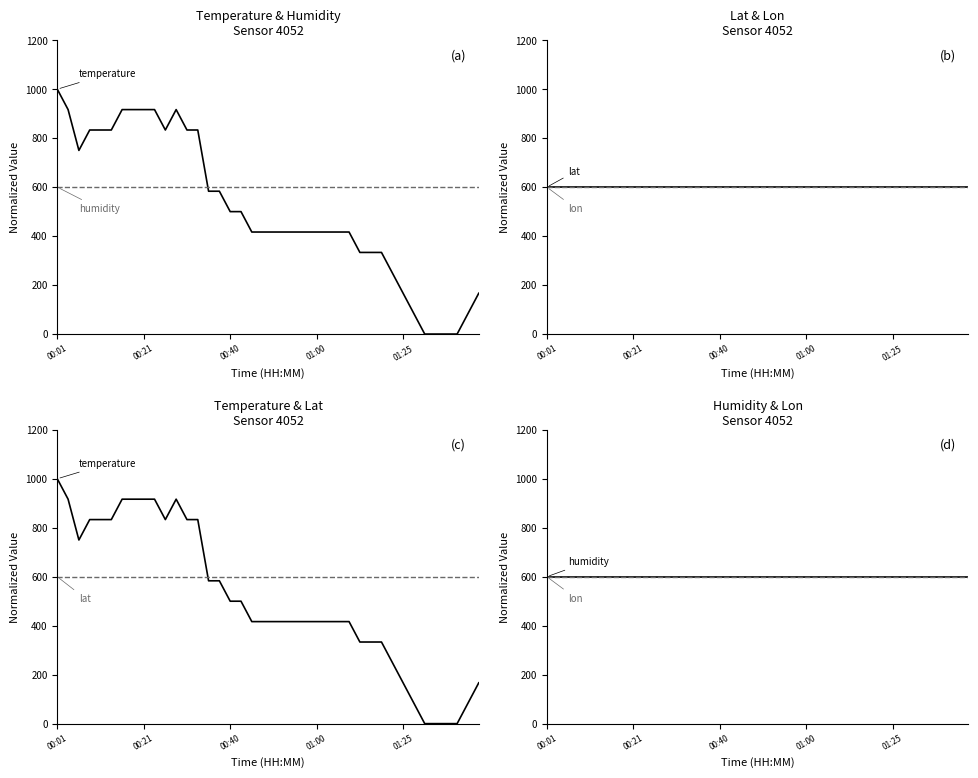

Which label corresponds to the largest value in the chart?

00:01